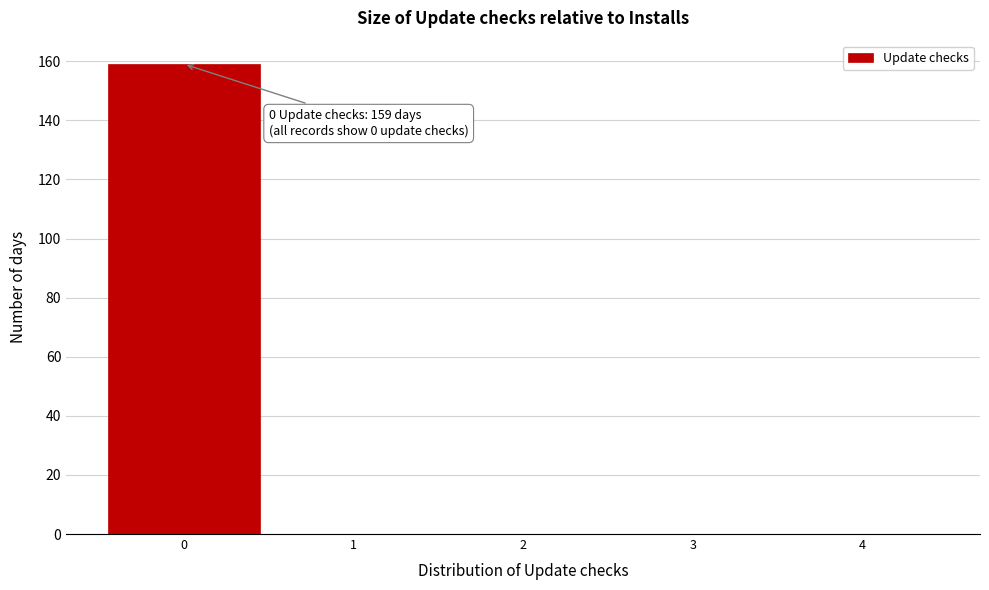

Which range on the x-axis has the tallest bar?

-0.5 to 0.5